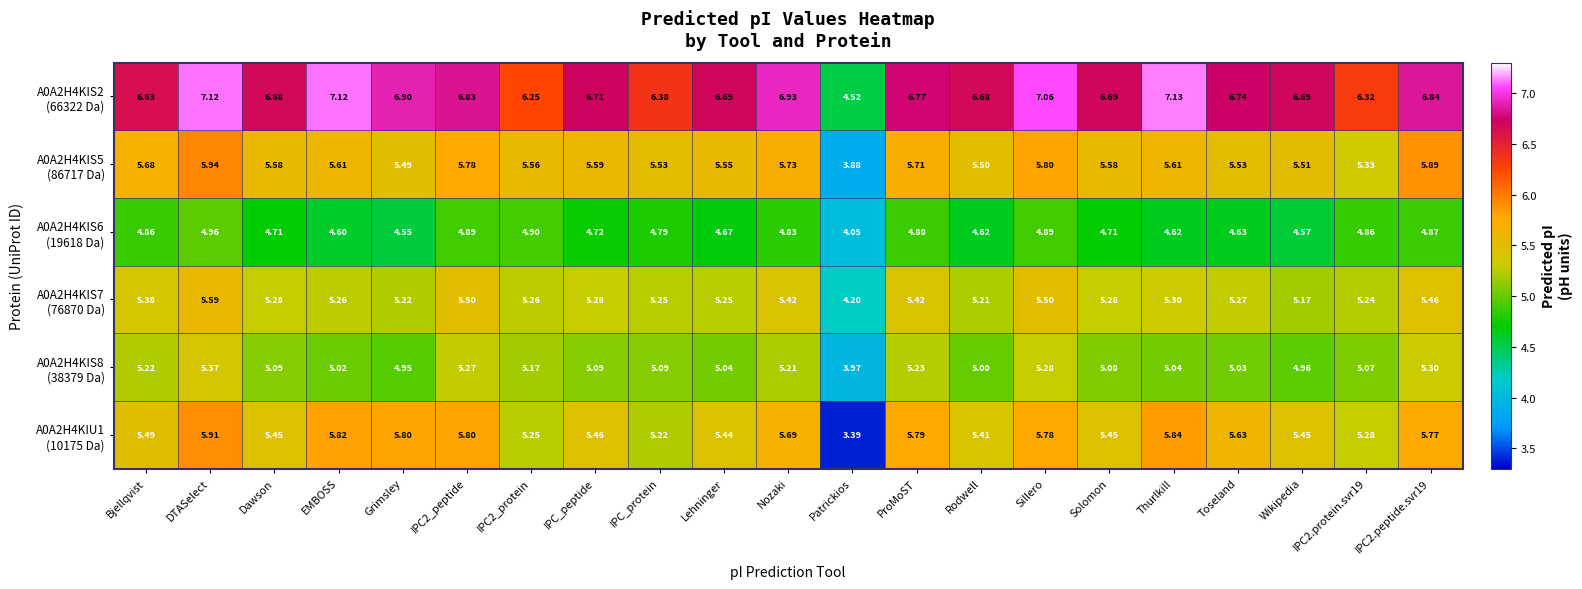

At which category is the sum across all series the highest?

DTASelect